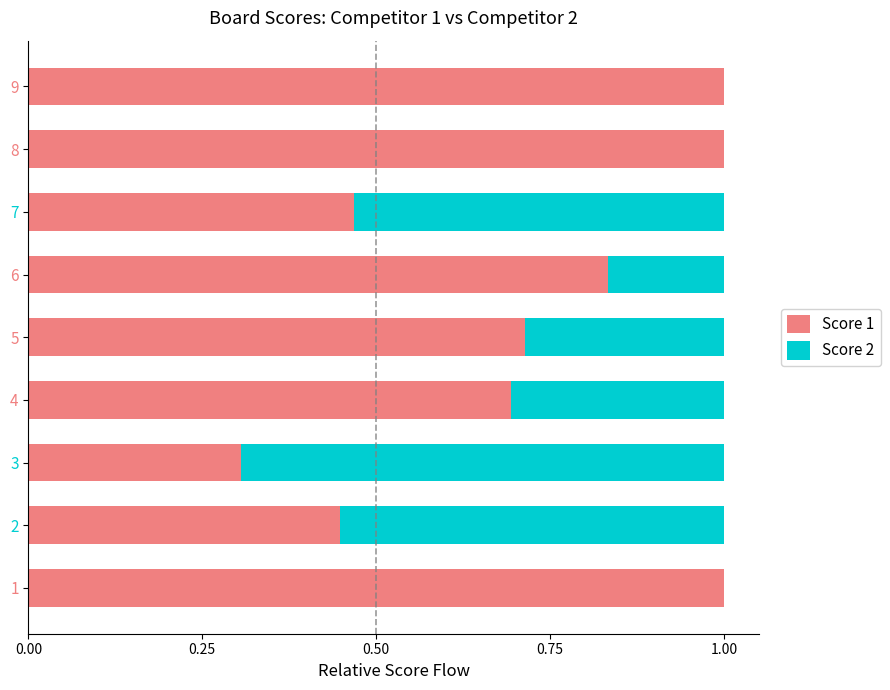

What is the sum of all Score 1 values?

6.5